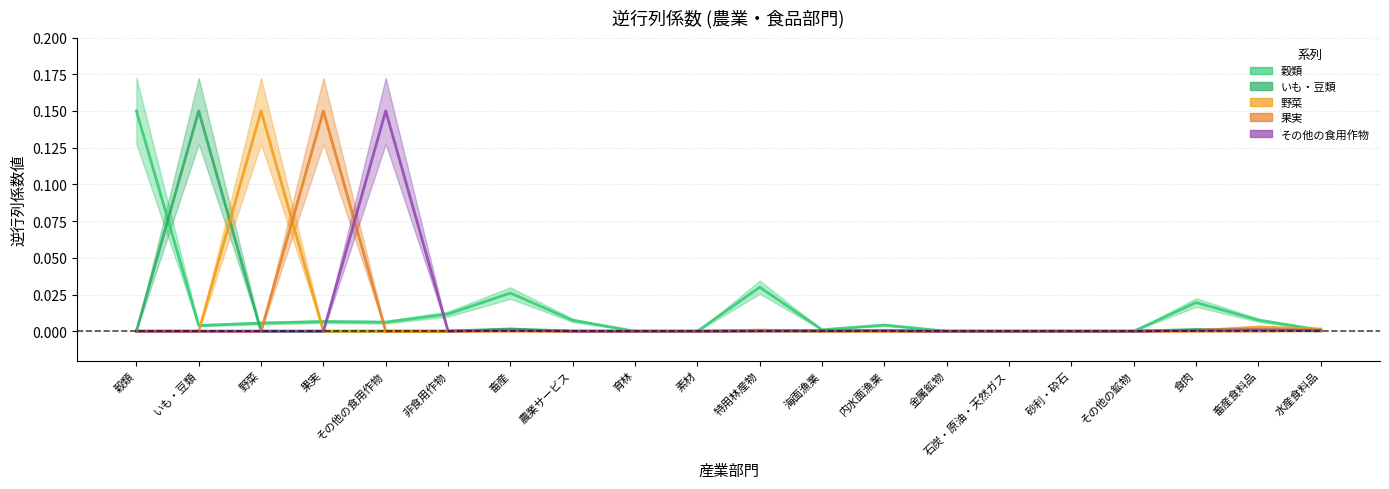

Is this an area chart (filled region under the line)?

No